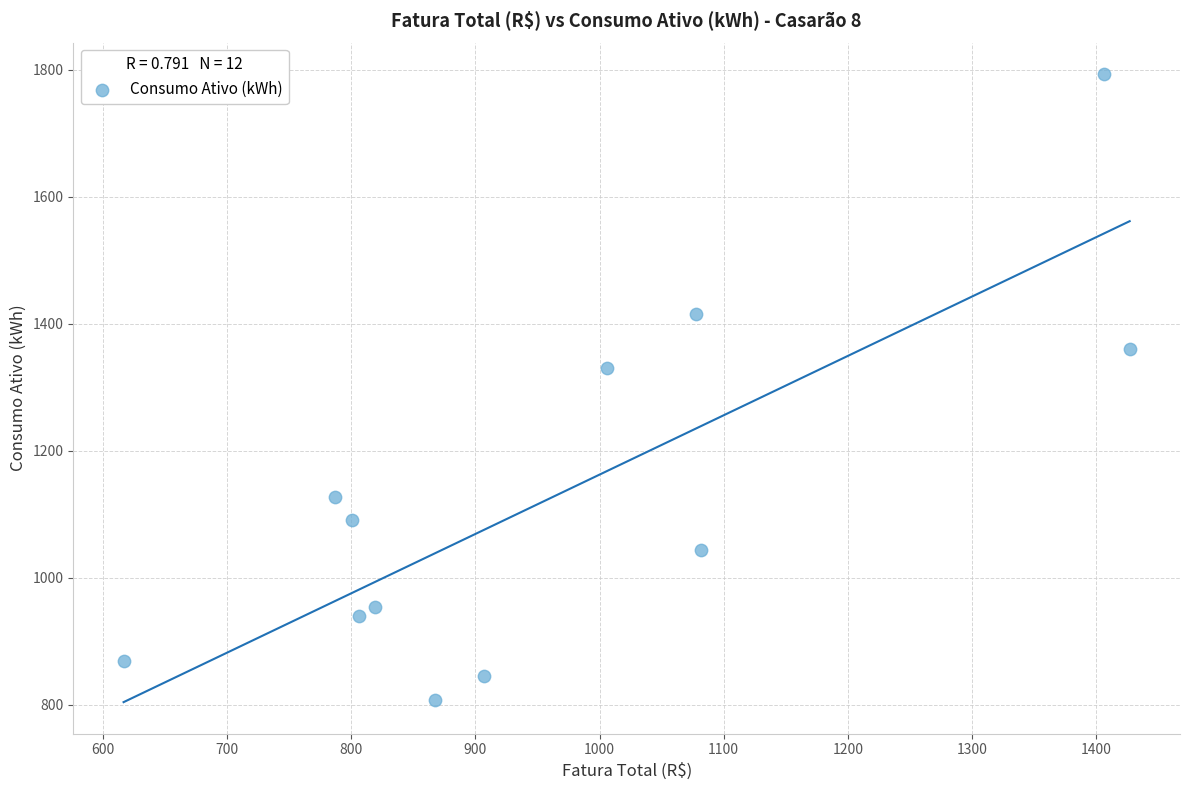

What is the average Y value?

1131